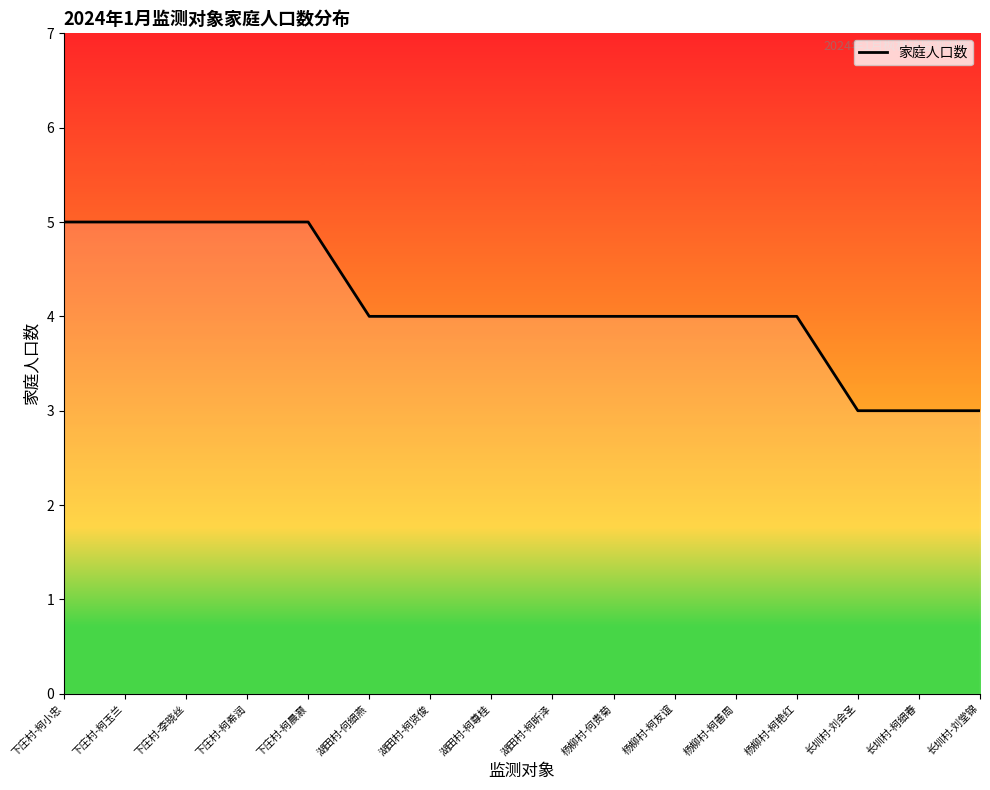

The value at 湖田村-柯贤俊 is 2. True or false?

False